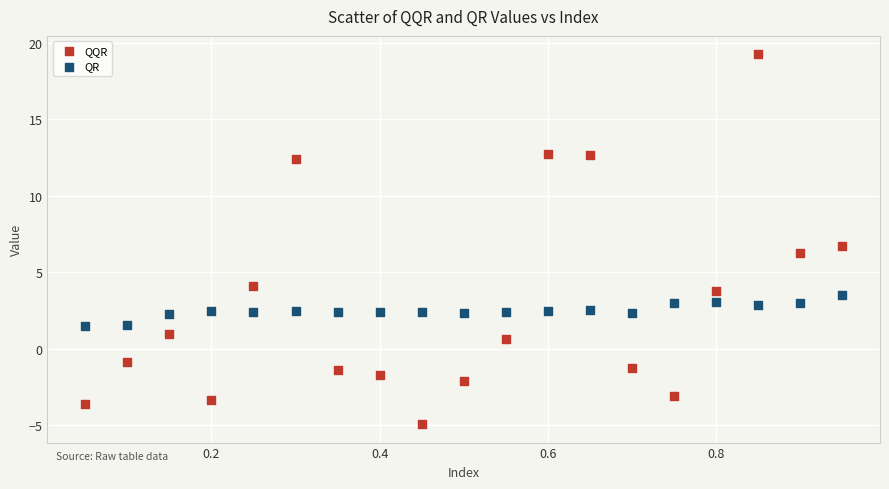

Which series has the widest spread of Y values?

QQR